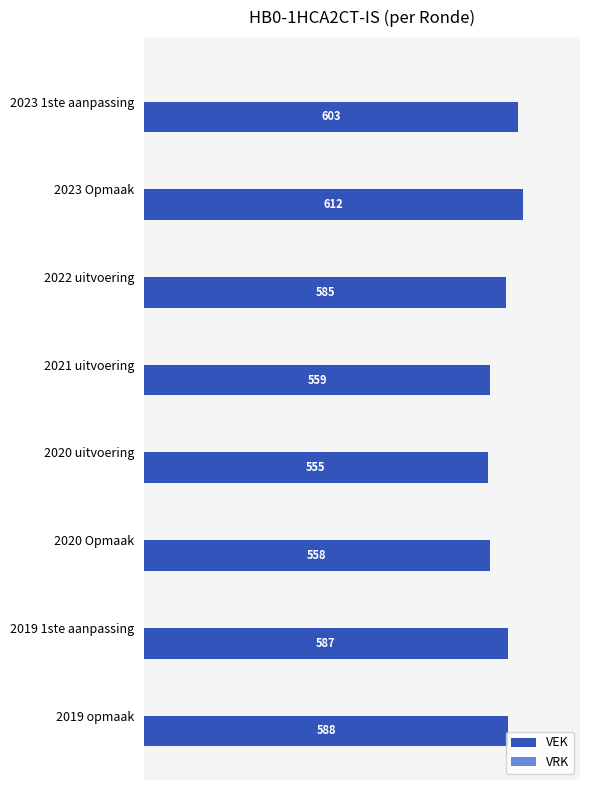

True or false: the data shows 612 at 2023 Opmaak.

True